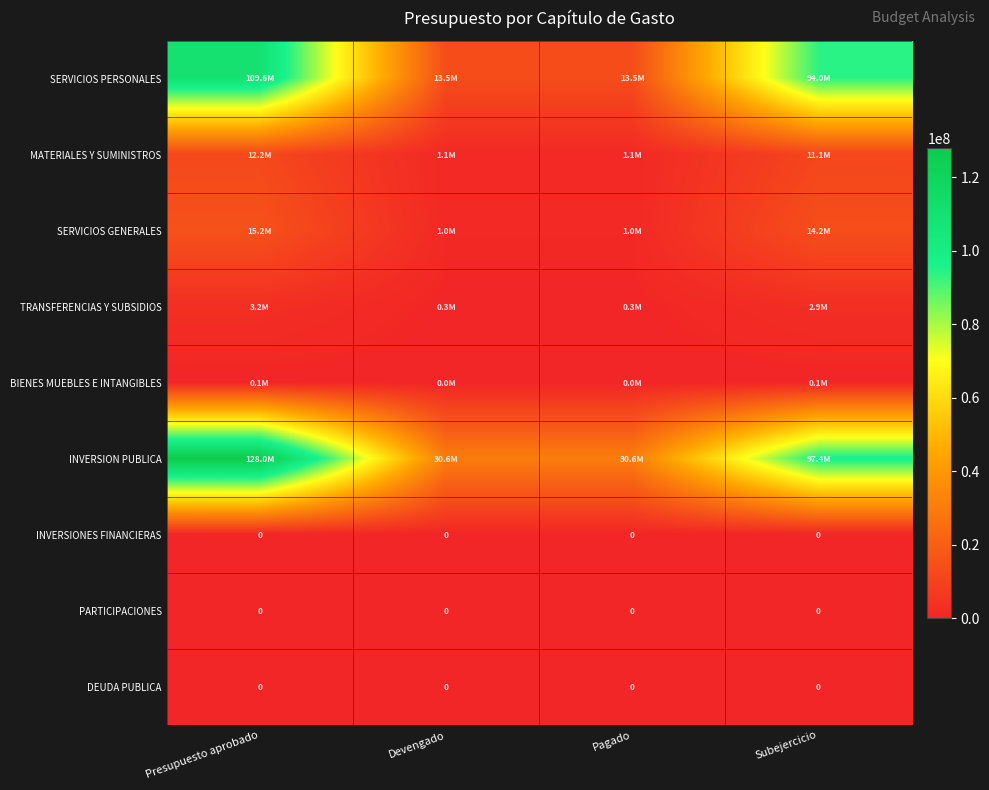

The value of MATERIALES Y SUMINISTROS at Devengado is 671903.8. True or false?

False